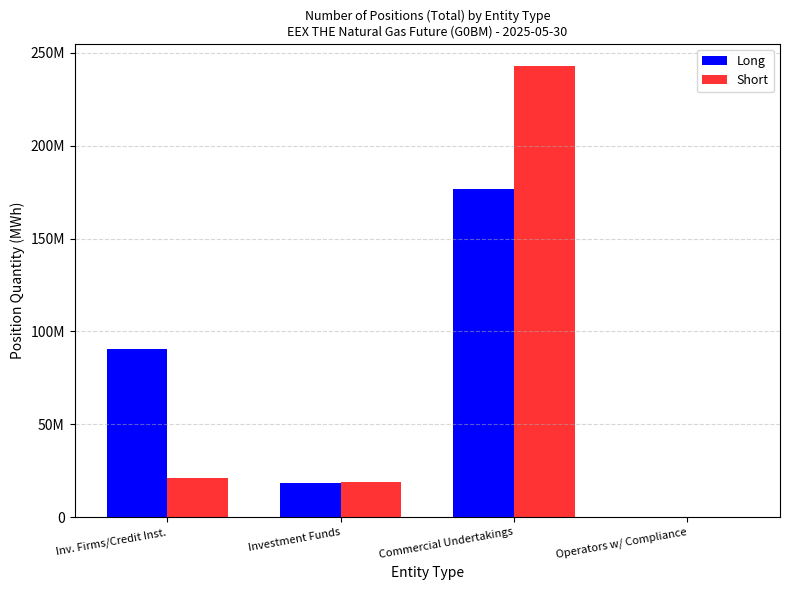

Rank the categories by Long value from lowest to highest.

Operators w/ Compliance, Investment Funds, Inv. Firms/Credit Inst., Commercial Undertakings